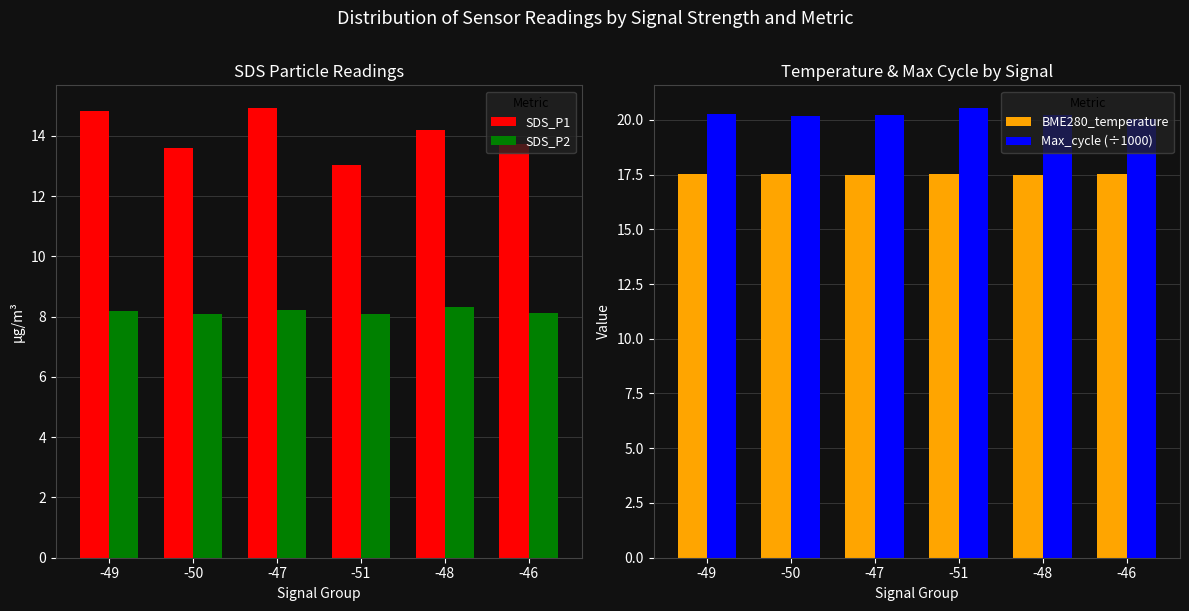

At -49, list the series in order from largest to smallest.

Max_cycle (÷1000), BME280_temperature, SDS_P1, SDS_P2